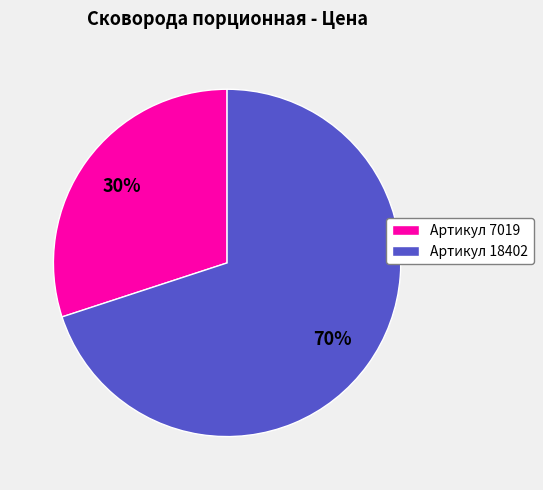

How many segments does this pie chart have?

2